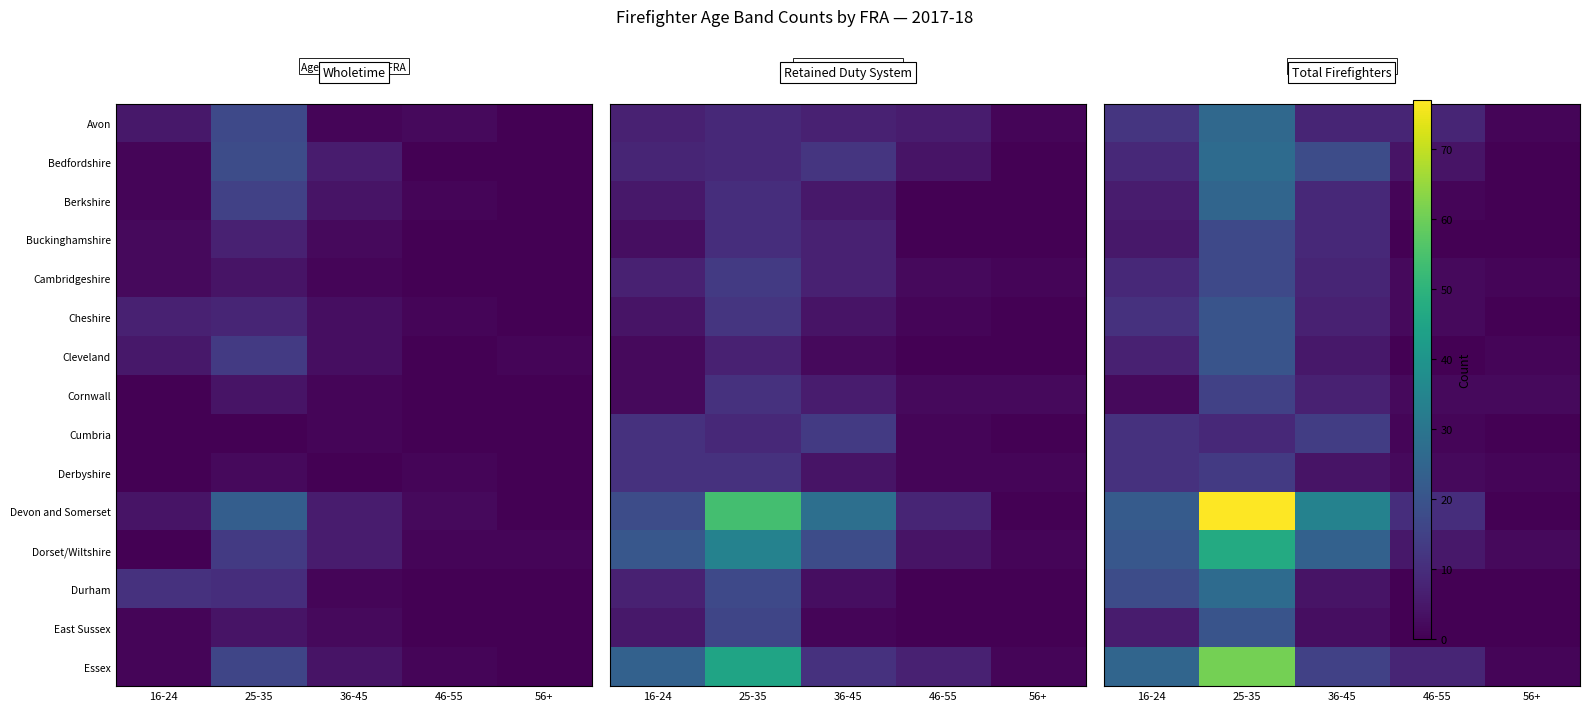

Is the value of Cornwall at 36-45 greater than the value of Devon and Somerset at 56+?

Yes